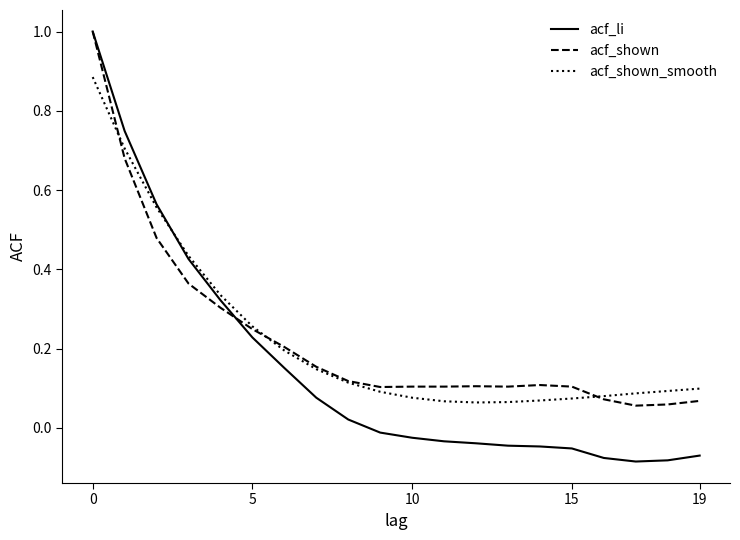

What is the highest value of the acf_shown series?

1.0